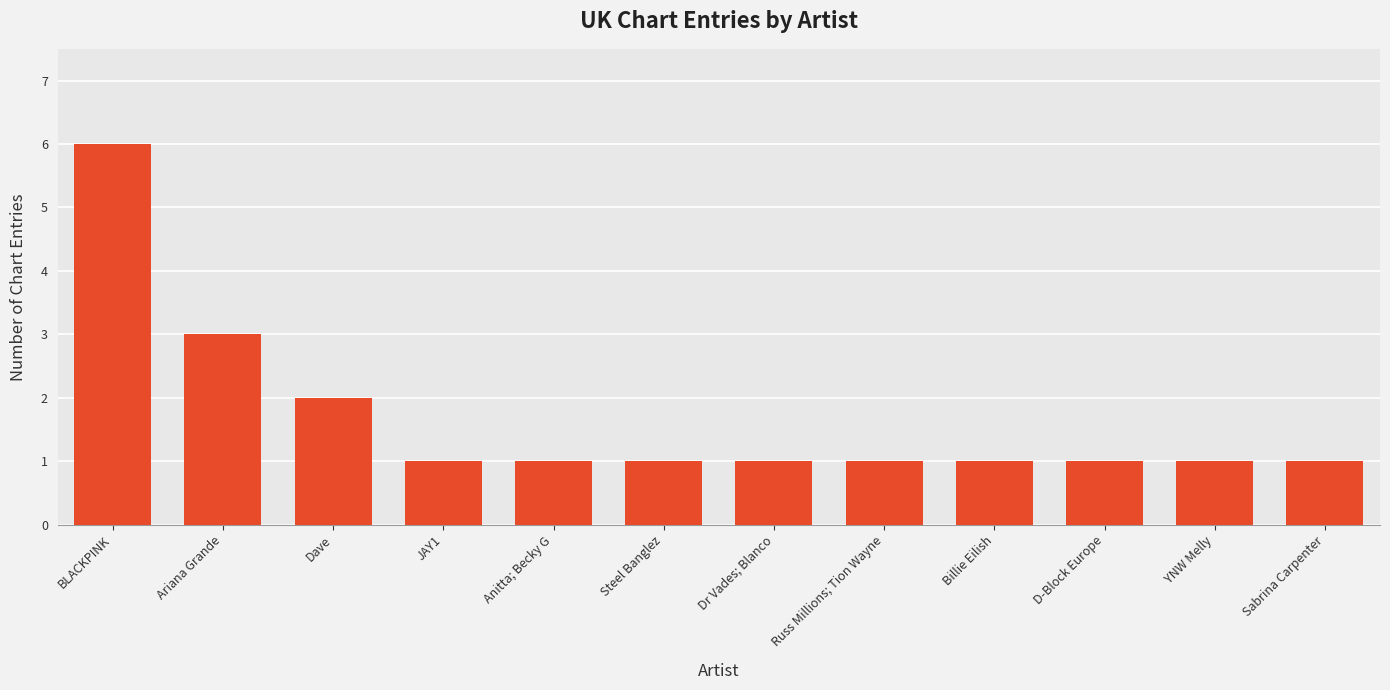

Reading left to right, transcribe all the data shown in this chart.

6	3	2	1	1	1	1	1	1	1	1	1